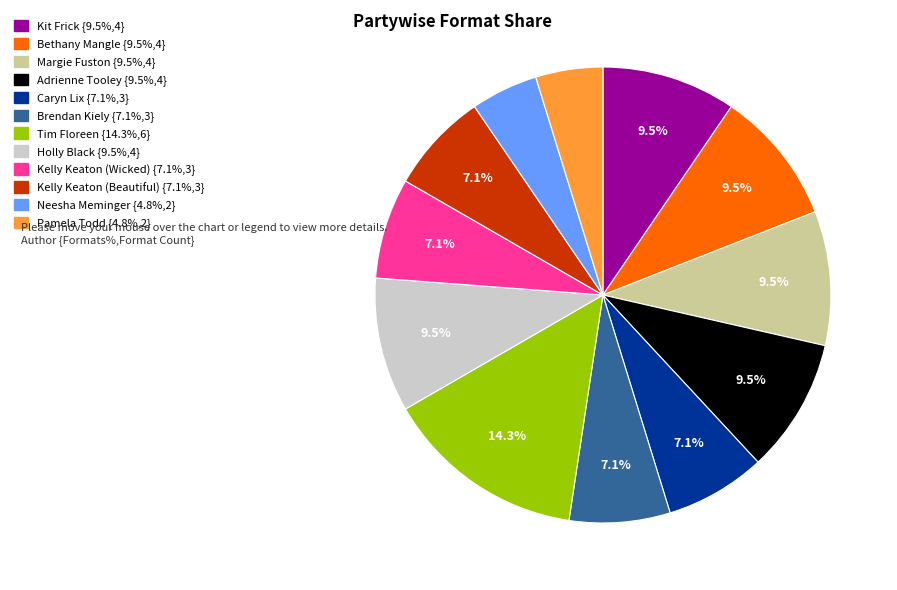

Is there a majority slice in this chart?

No